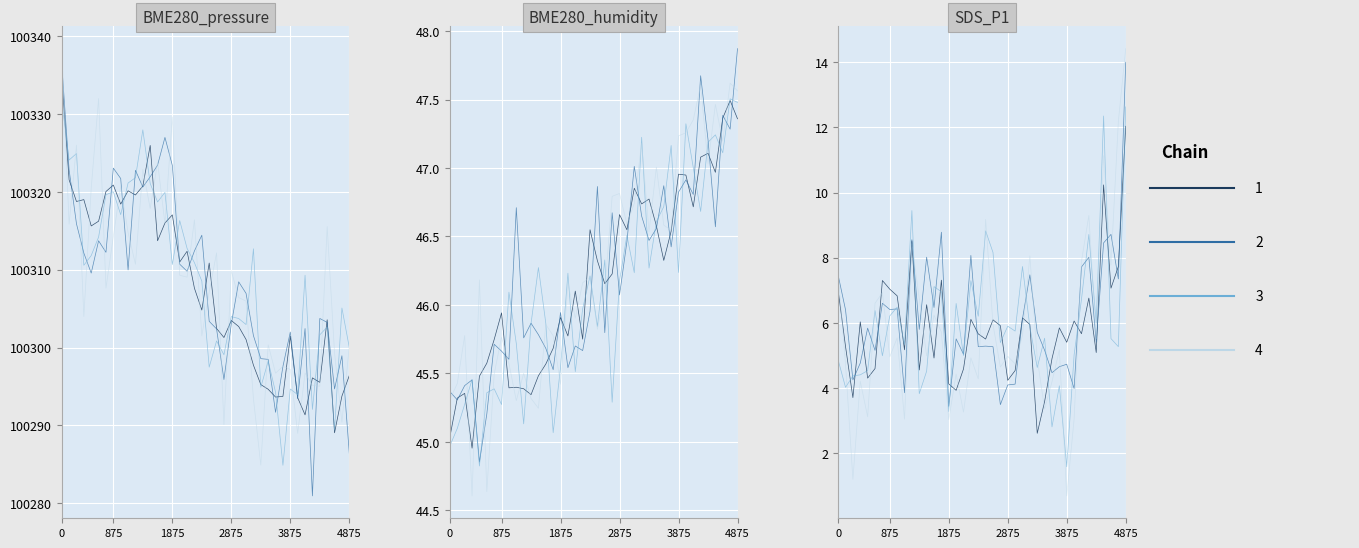

At 2875, list the series in order from largest to smallest.

Chain 3, Chain 4, Chain 1, Chain 2